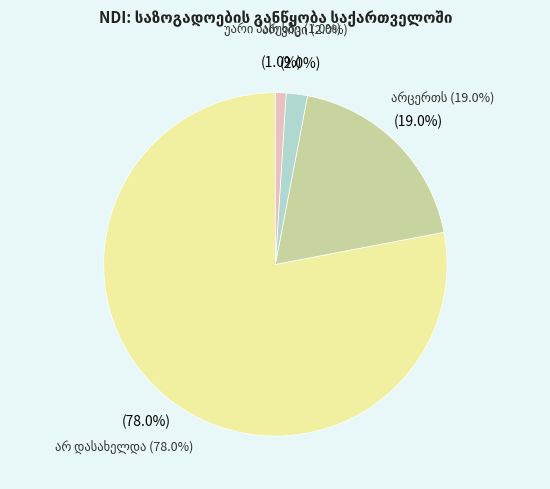

Does any single category account for the majority?

Yes